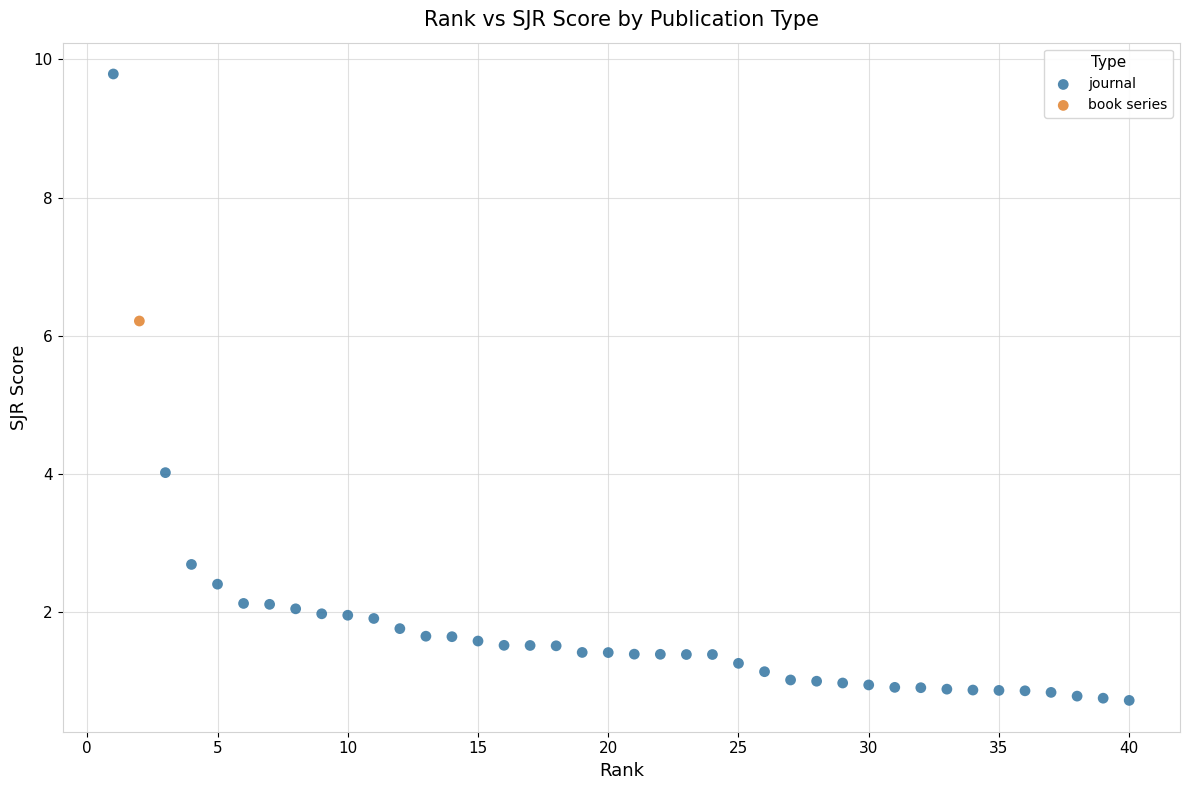

What are all the series names shown in the legend?

journal, book series